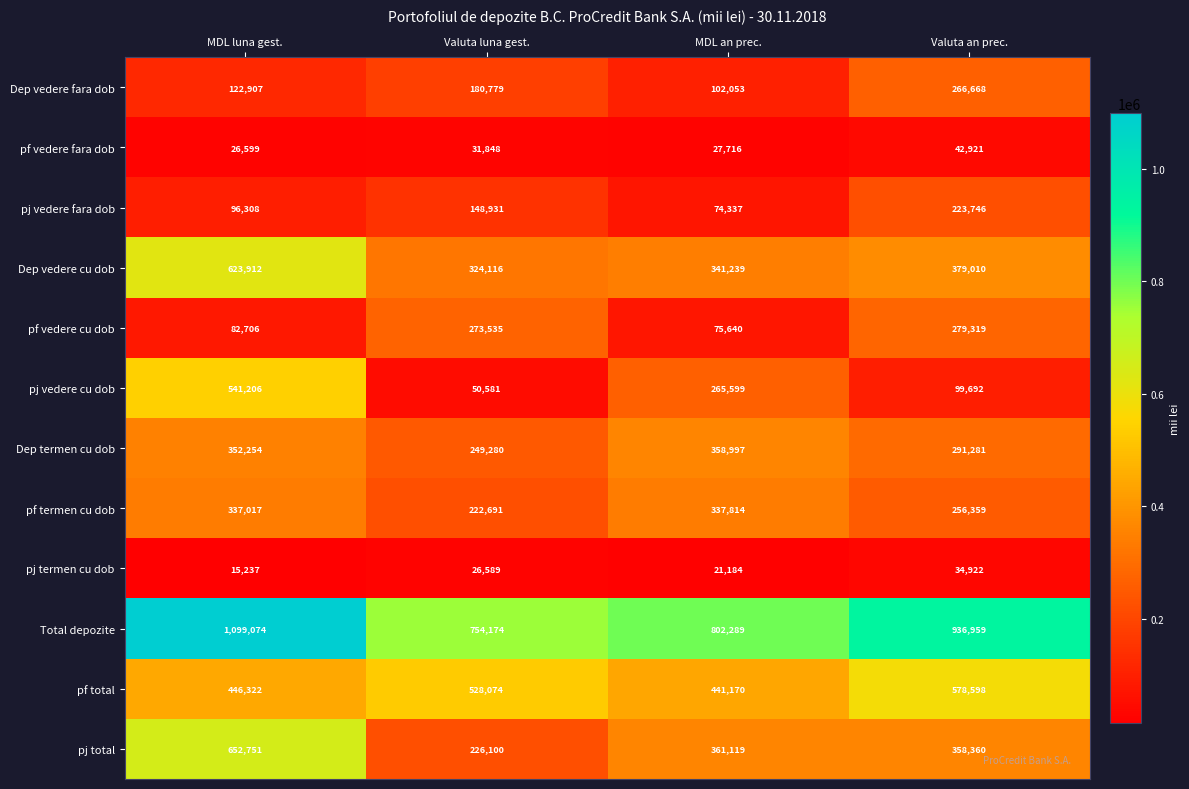

How many data points in pj termen cu dob are less than 26589?

2